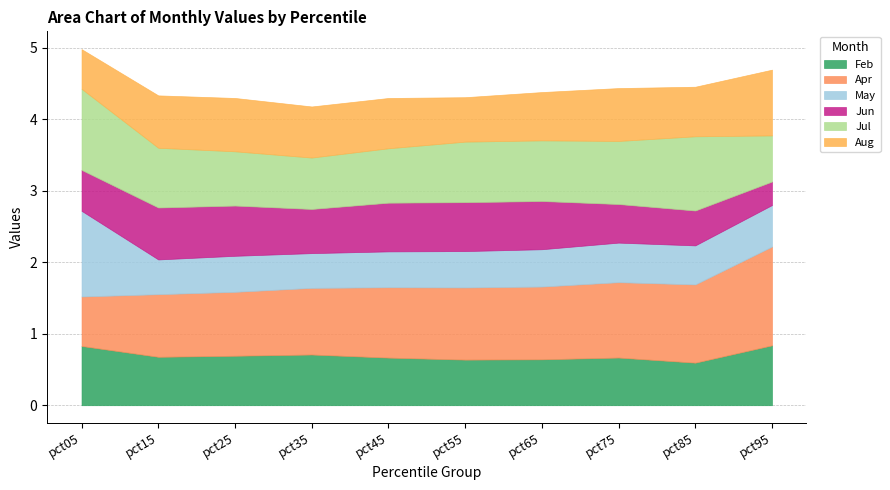

How many data points in Apr are less than 1?

5